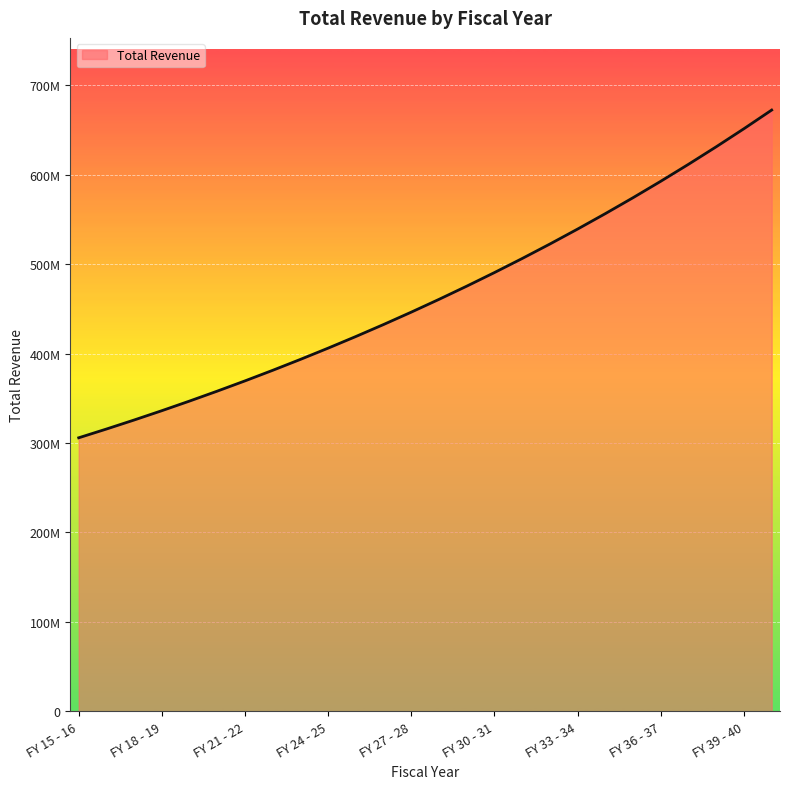

True or false: the data has more than 2 interior local peaks.

False